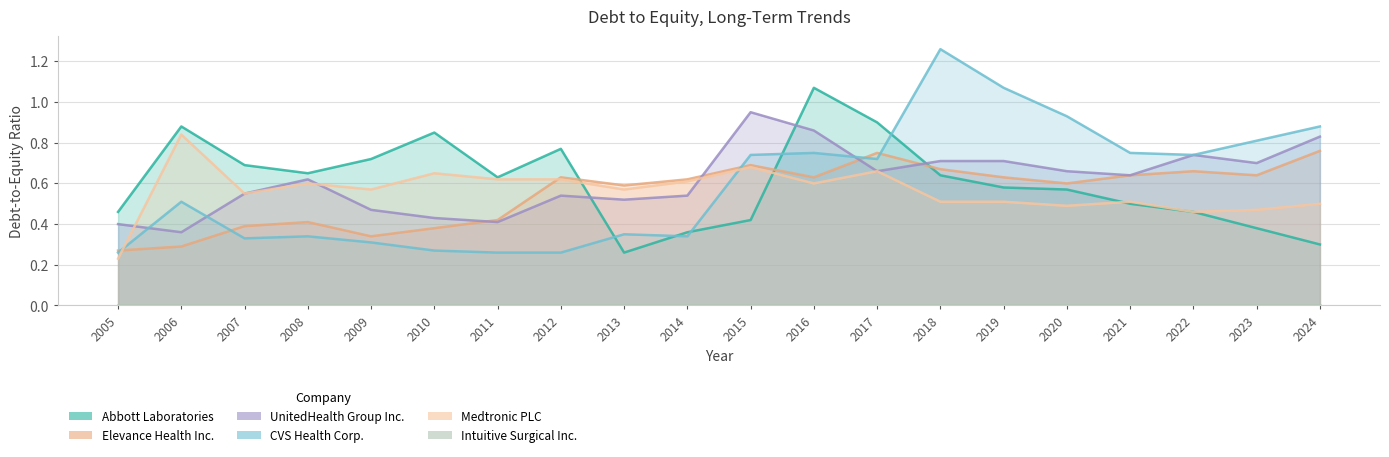

Reading left to right, transcribe all the data shown in this chart.

Abbott Laboratories: 2005=0.5	2006=0.9	2007=0.7	2008=0.7	2009=0.7	2010=0.8	2011=0.6	2012=0.8	2013=0.3	2014=0.4	2015=0.4	2016=1.1	2017=0.9	2018=0.6	2019=0.6	2020=0.6	2021=0.5	2022=0.5	2023=0.4	2024=0.3
Elevance Health Inc.: 2005=0.3	2006=0.3	2007=0.4	2008=0.4	2009=0.3	2010=0.4	2011=0.4	2012=0.6	2013=0.6	2014=0.6	2015=0.7	2016=0.6	2017=0.8	2018=0.7	2019=0.6	2020=0.6	2021=0.6	2022=0.7	2023=0.6	2024=0.8
UnitedHealth Group Inc.: 2005=0.4	2006=0.4	2007=0.6	2008=0.6	2009=0.5	2010=0.4	2011=0.4	2012=0.5	2013=0.5	2014=0.5	2015=0.9	2016=0.9	2017=0.7	2018=0.7	2019=0.7	2020=0.7	2021=0.6	2022=0.7	2023=0.7	2024=0.8
CVS Health Corp.: 2005=0.3	2006=0.5	2007=0.3	2008=0.3	2009=0.3	2010=0.3	2011=0.3	2012=0.3	2013=0.3	2014=0.3	2015=0.7	2016=0.8	2017=0.7	2018=1.3	2019=1.1	2020=0.9	2021=0.8	2022=0.7	2023=0.8	2024=0.9
Medtronic PLC: 2005=0.2	2006=0.8	2007=0.6	2008=0.6	2009=0.6	2010=0.7	2011=0.6	2012=0.6	2013=0.6	2014=0.6	2015=0.7	2016=0.6	2017=0.7	2018=0.5	2019=0.5	2020=0.5	2021=0.5	2022=0.5	2023=0.5	2024=0.5